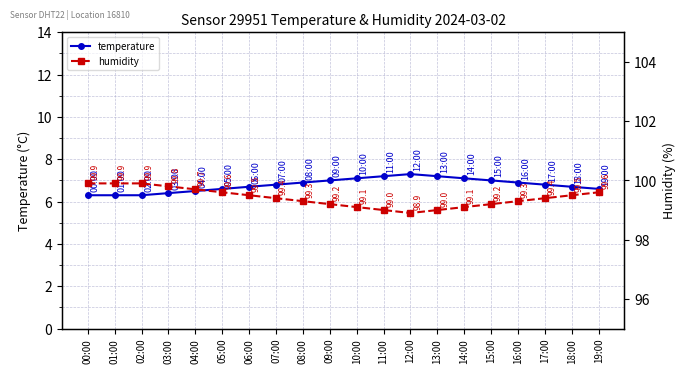

True or false: temperature and humidity intersect in this chart.

False